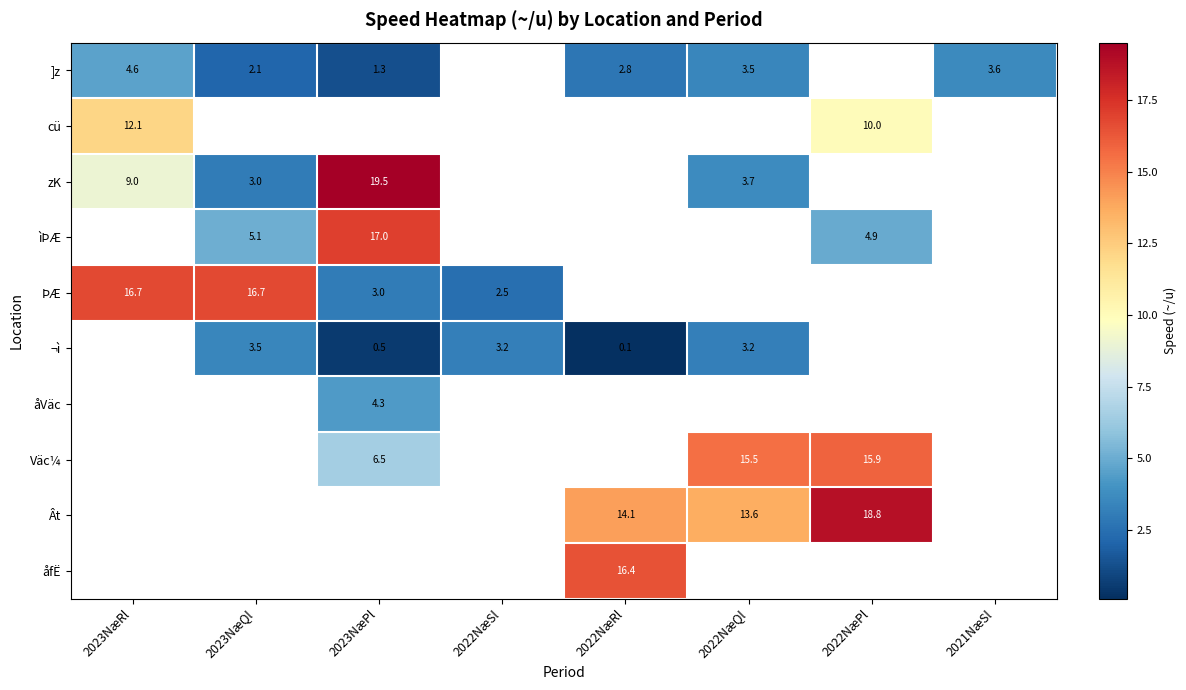

The ]z series shows 2.8 at 2022NæRl. True or false?

True